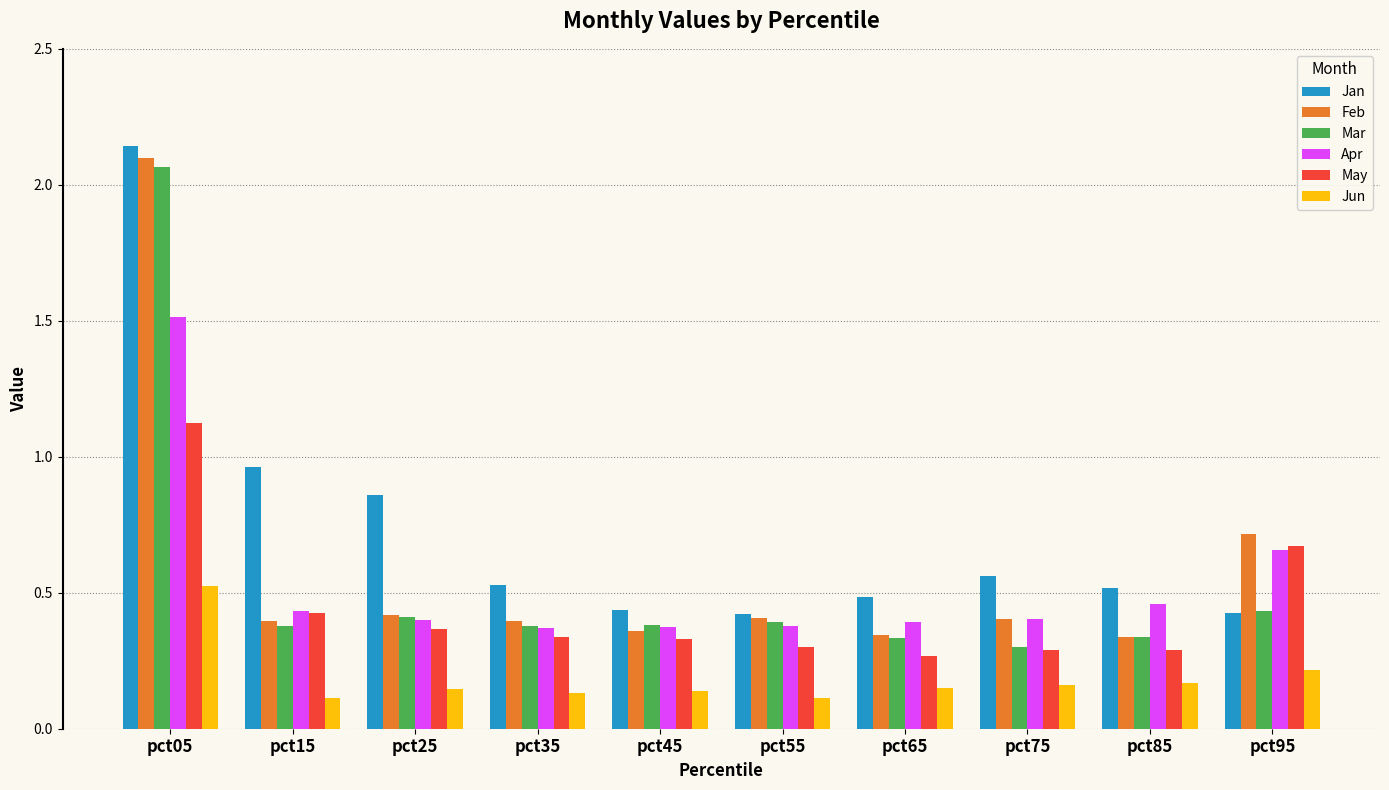

At which category is the sum across all series the highest?

pct05